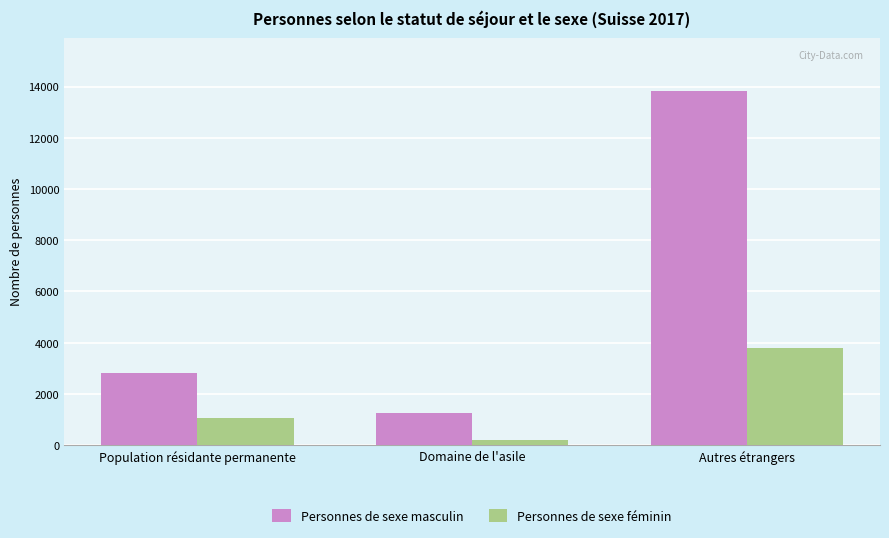

Where is Personnes de sexe masculin nearest to the value 7543?

Population résidante permanente